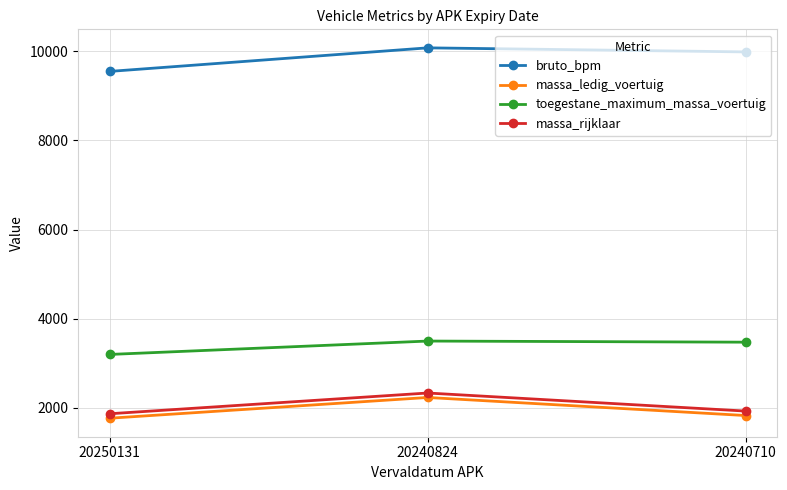

List the series in order of their peak value, lowest first.

massa_ledig_voertuig, massa_rijklaar, toegestane_maximum_massa_voertuig, bruto_bpm